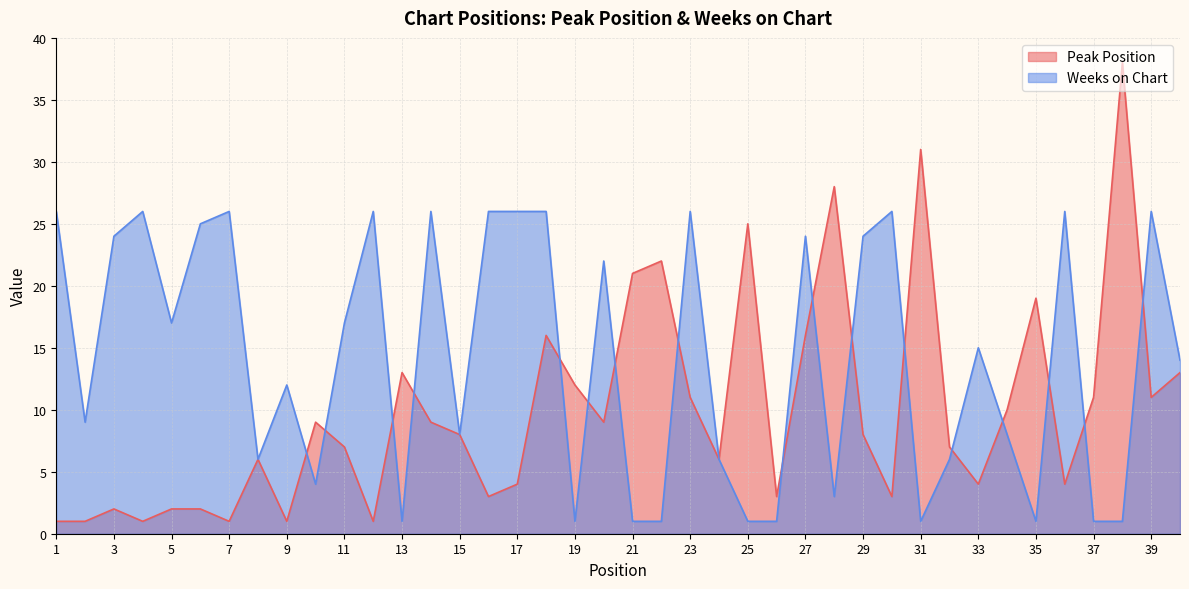

What is the difference between the maximum and minimum values in the Peak Position series?

37